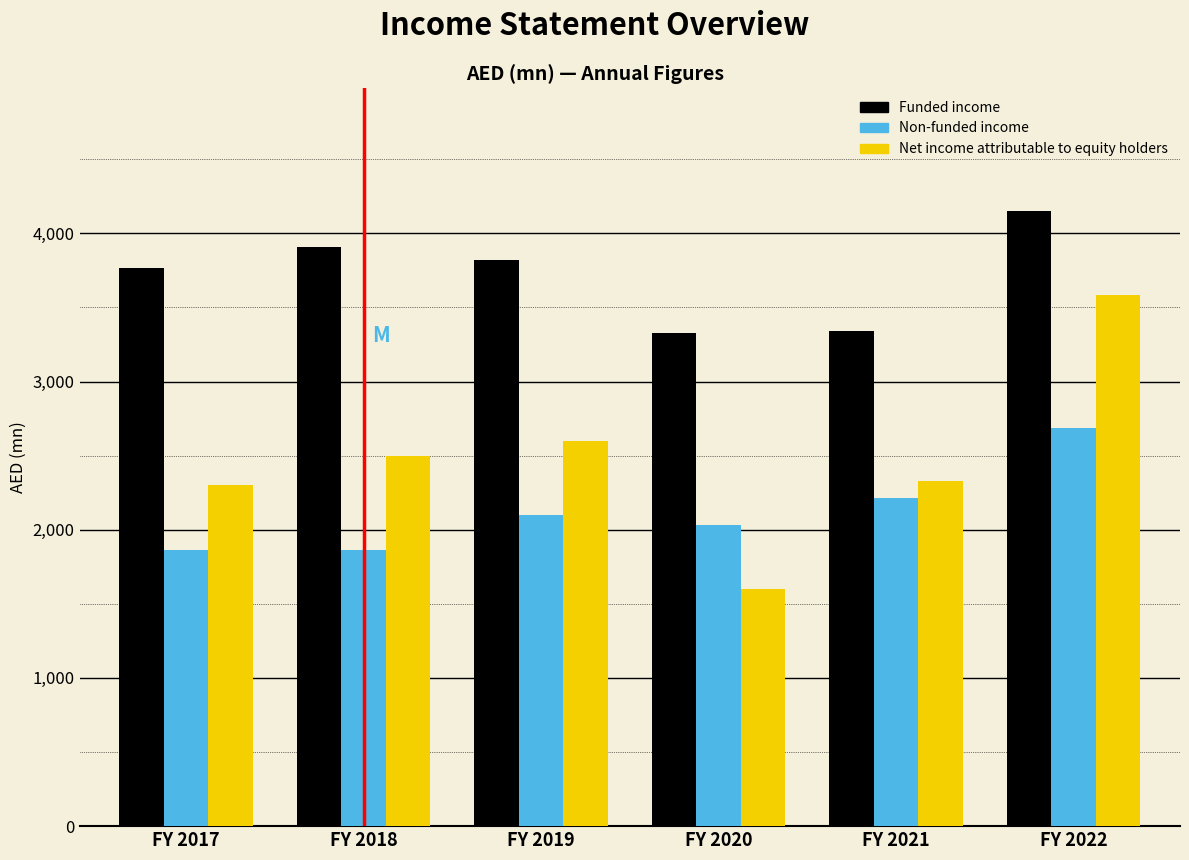

What is the average value of the Non-funded income series?

2125.9